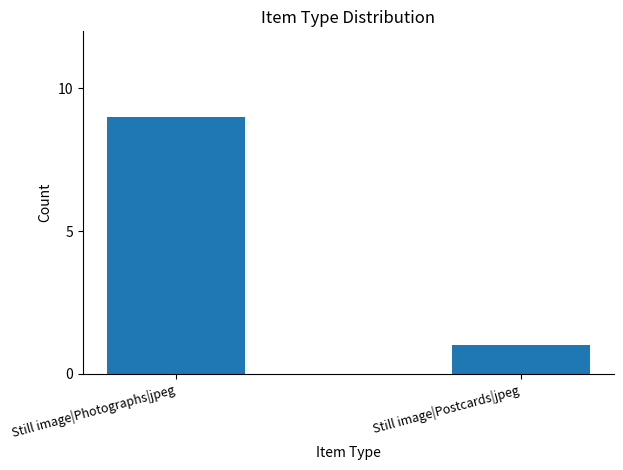

Reading left to right, what are all the values shown in this chart?

Still image|Photographs|jpeg=9	Still image|Postcards|jpeg=1